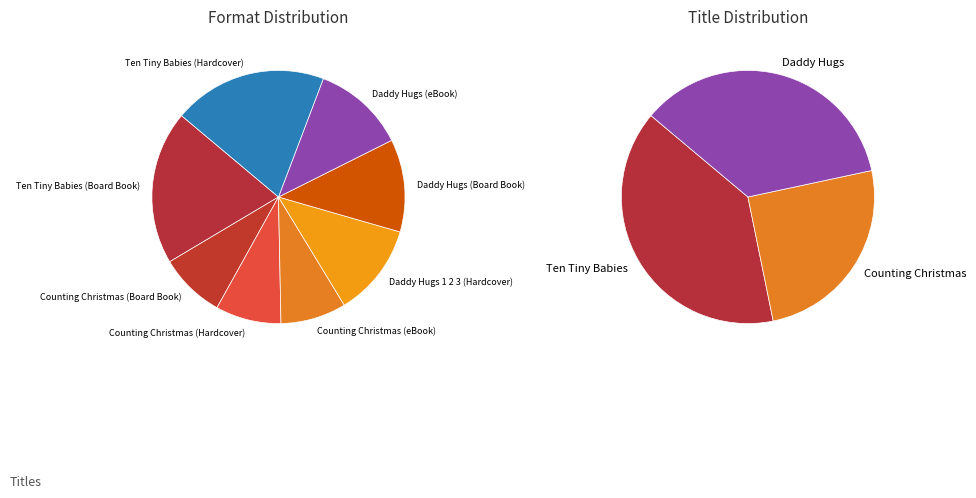

What is the total percentage of Counting Christmas (Hardcover) and Daddy Hugs 1 2 3 (Hardcover)?

20.2%